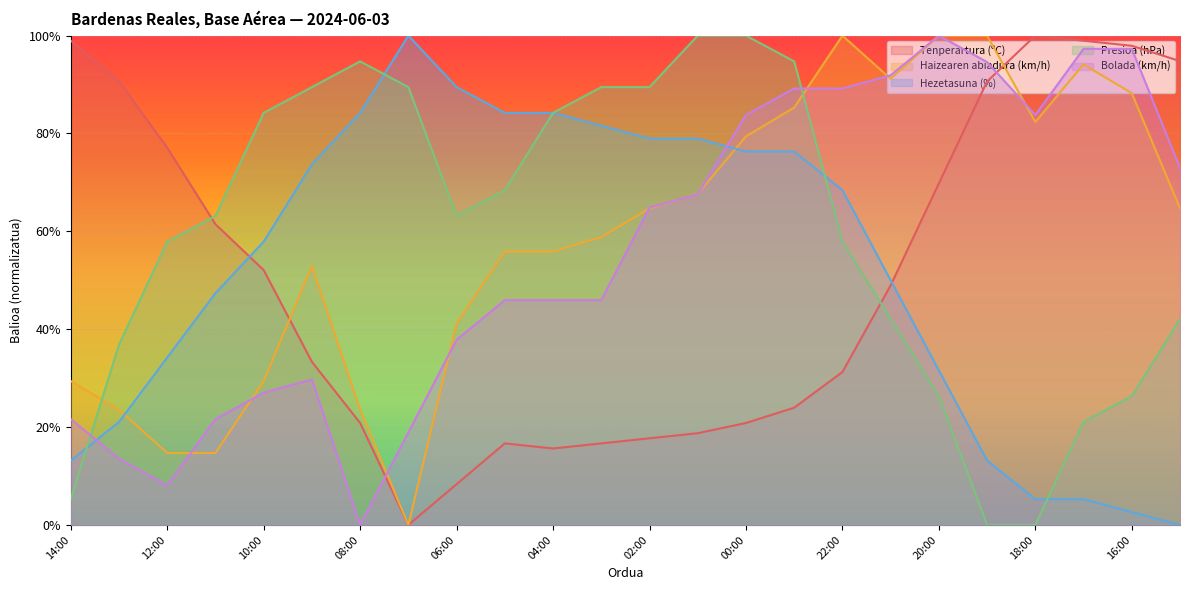

Which category has the highest value in the Bolada (km/h) series?

20:00